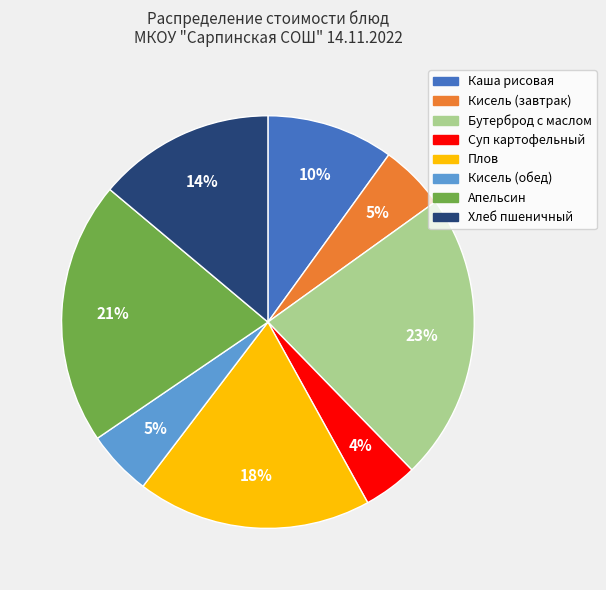

Combined, do Хлеб пшеничный and Каша рисовая account for over 50%?

No